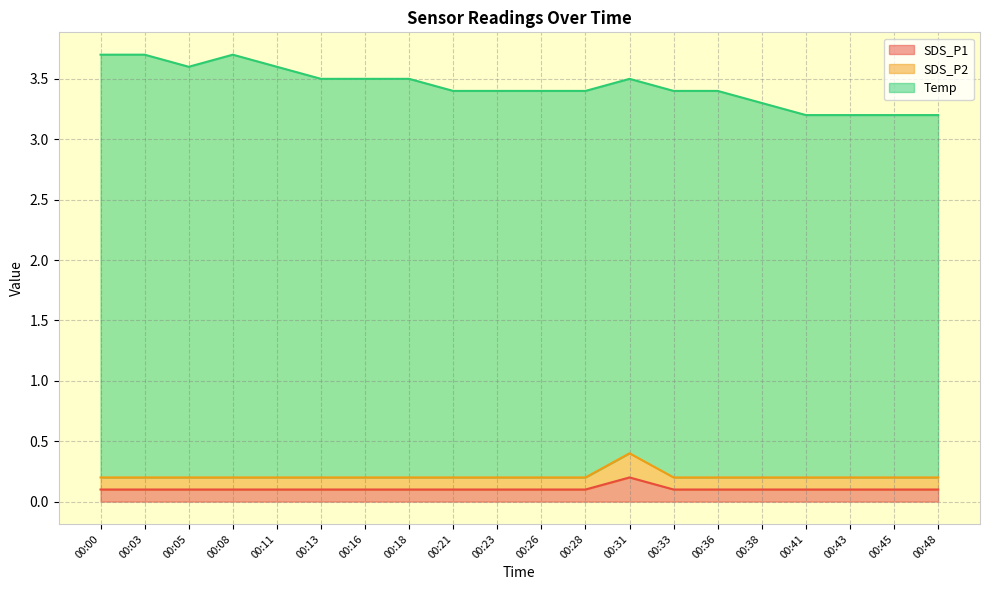

At which category does SDS_P2 reach its first local peak?

00:31